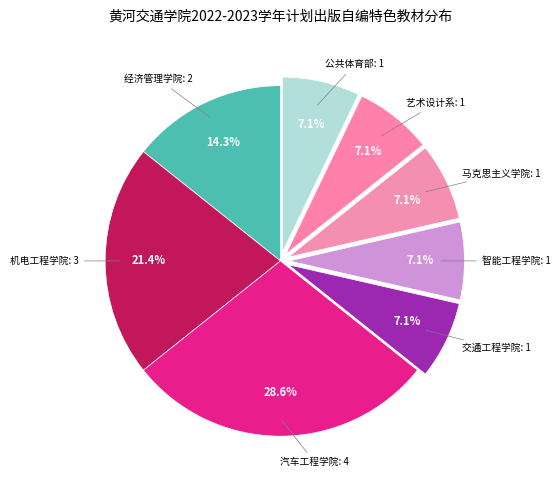

Which slice is the smallest?

交通工程学院